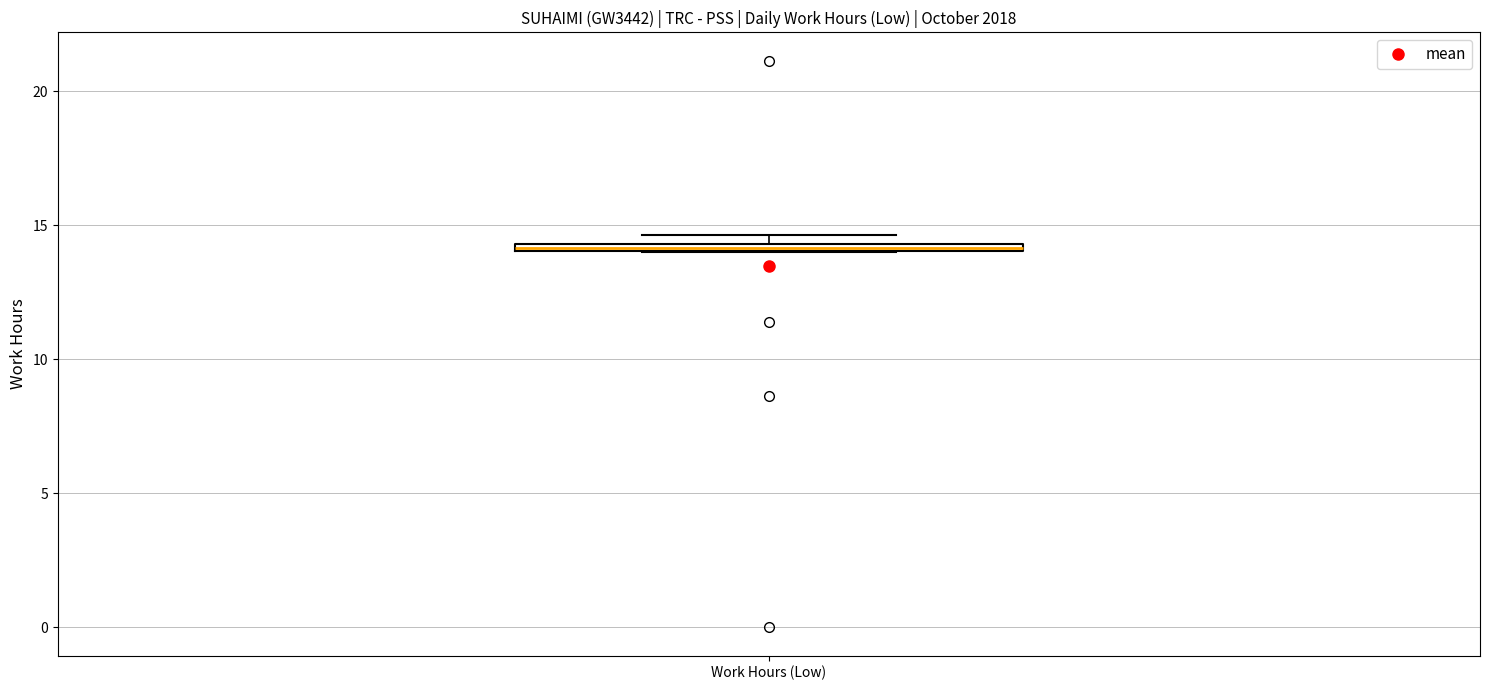

Where is the lower edge of the box for Work Hours (Low) on the y-axis? The values are not printed on the chart, so give them approximately, as read against the axis.

14.0